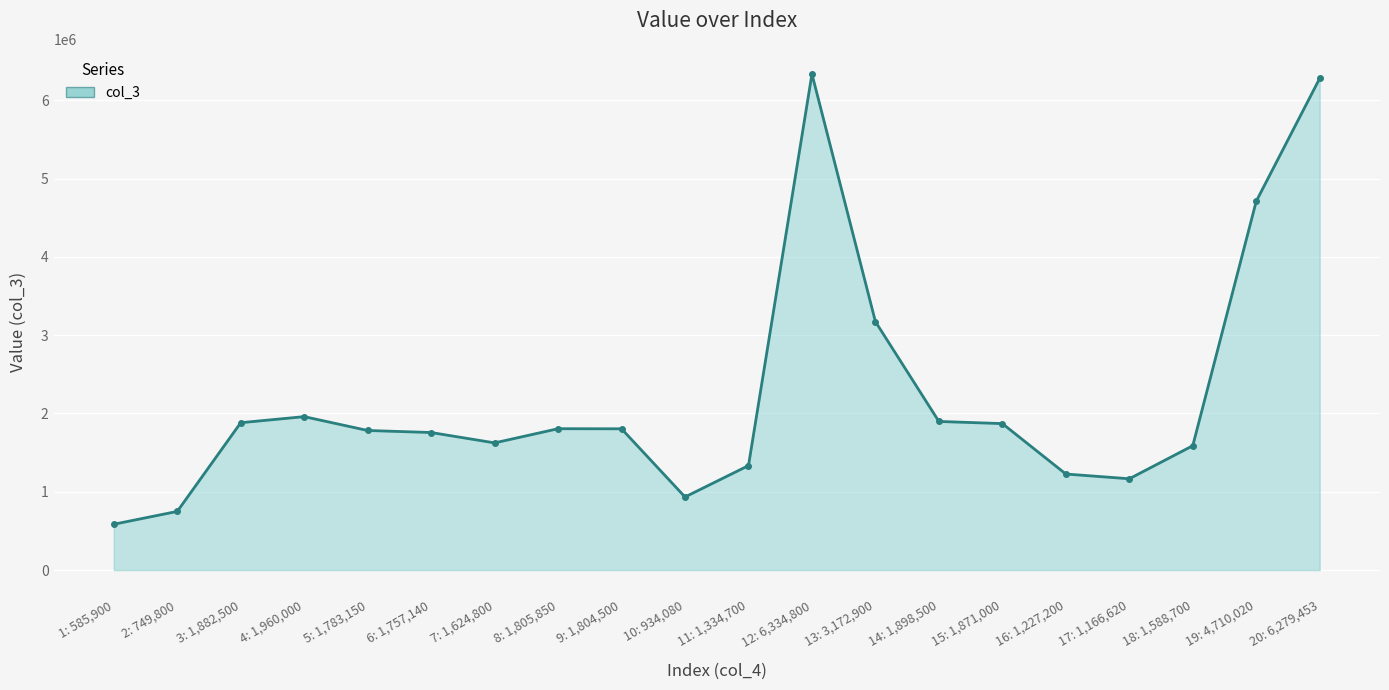

At which label is the value closest to 3460350?

13: 3,172,900